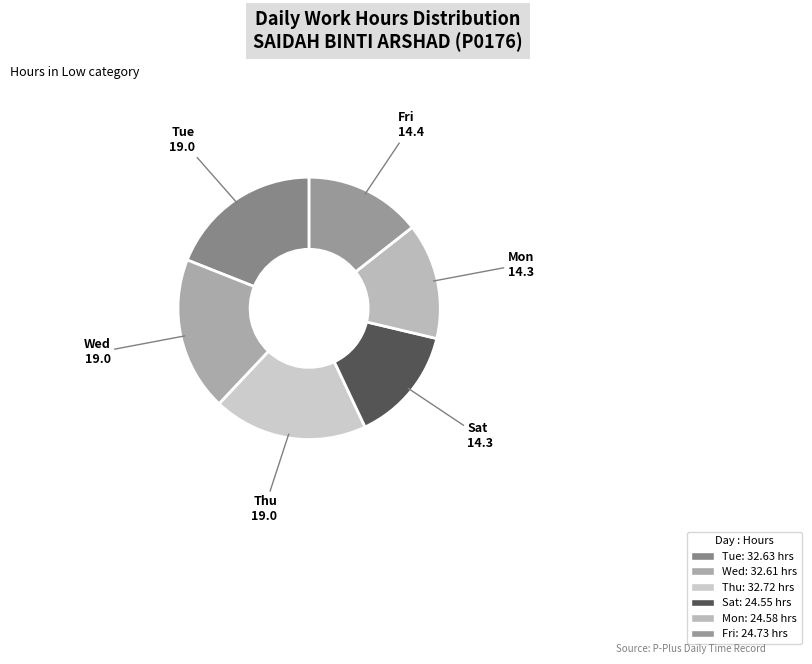

Which category has the biggest portion of the pie?

6-Wed